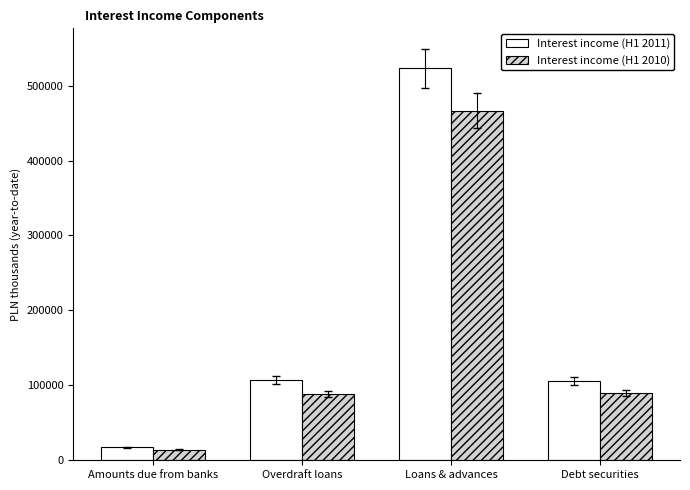

List the series in order of their peak value, lowest first.

Interest income (H1 2010), Interest income (H1 2011)